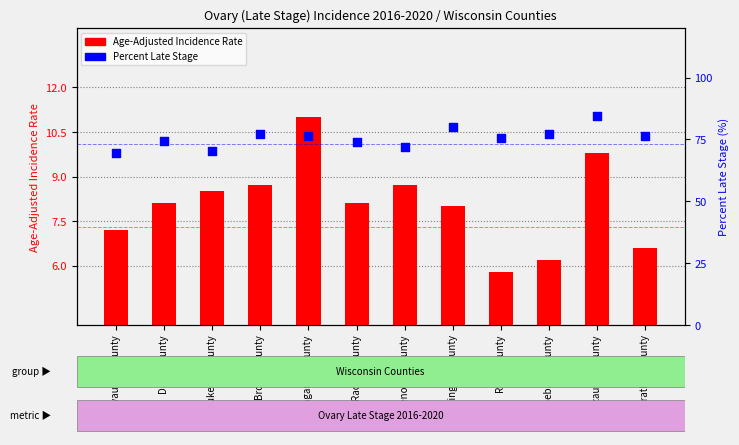

At how many categories does at least one series exceed 50?

12